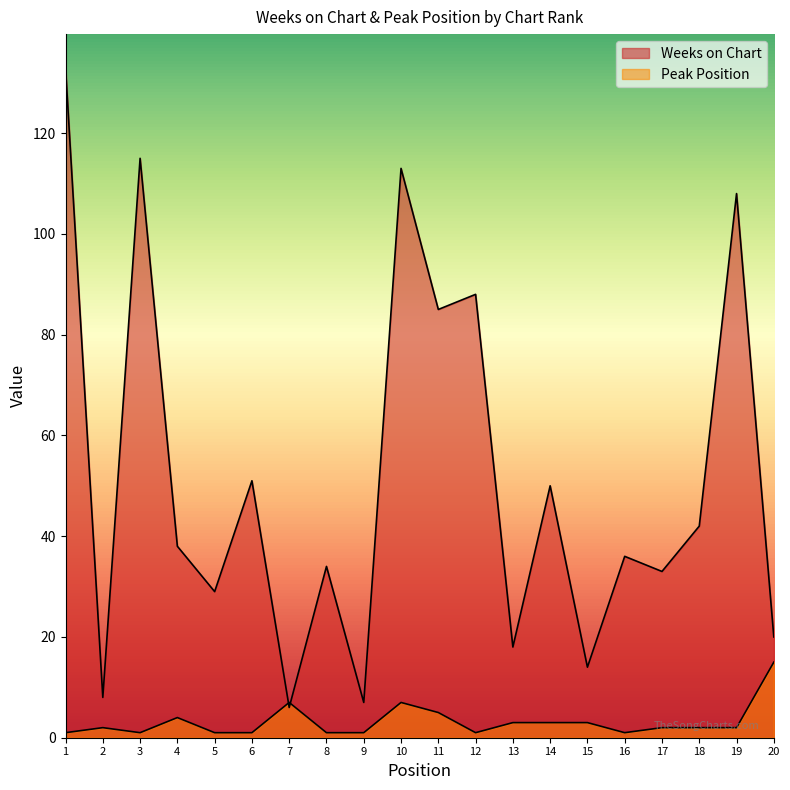

Reading left to right, what are all the values shown in this chart?

Weeks on Chart: 133	8	115	38	29	51	6	34	7	113	85	88	18	50	14	36	33	42	108	20
Peak Position: 1	2	1	4	1	1	7	1	1	7	5	1	3	3	3	1	2	2	2	15